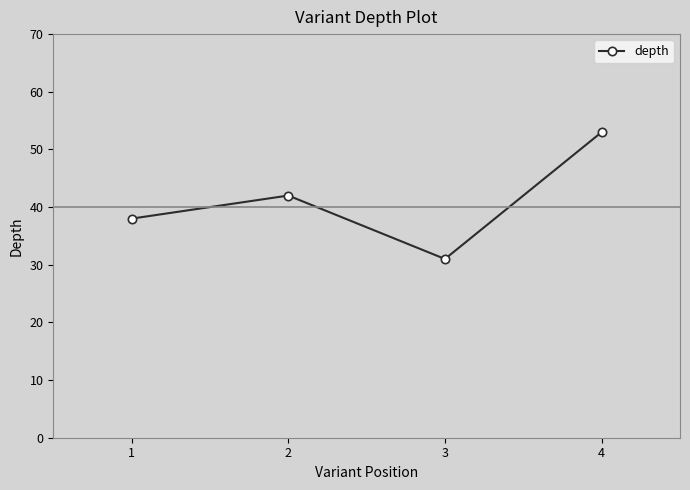

The chart shows a value of 38 at 1. True or false?

True